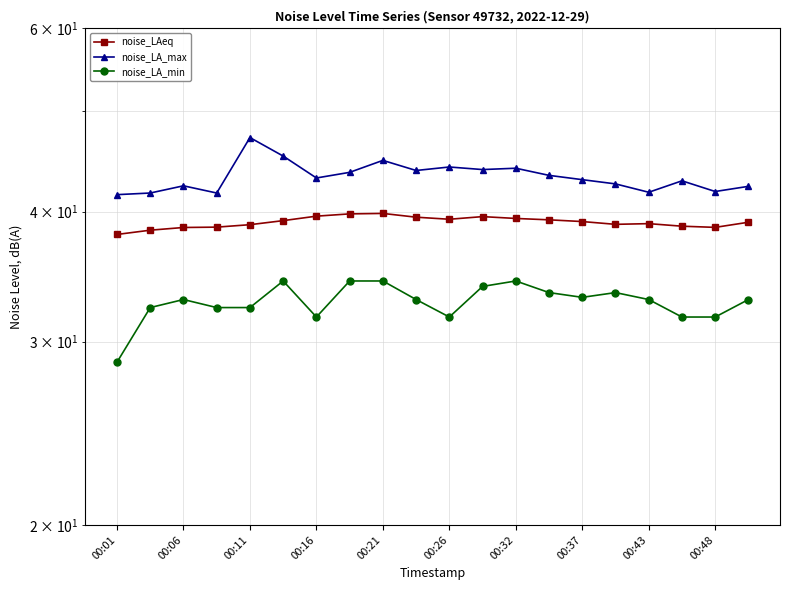

What is the difference between the maximum and minimum values in the noise_LAeq series?

1.8